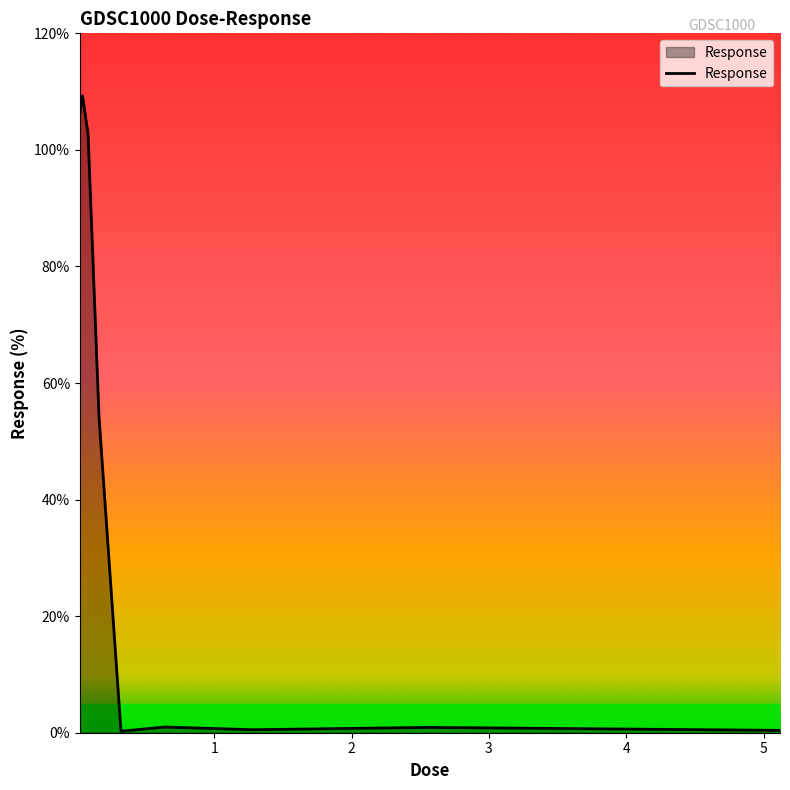

What is the difference between the maximum and minimum values?

109.0